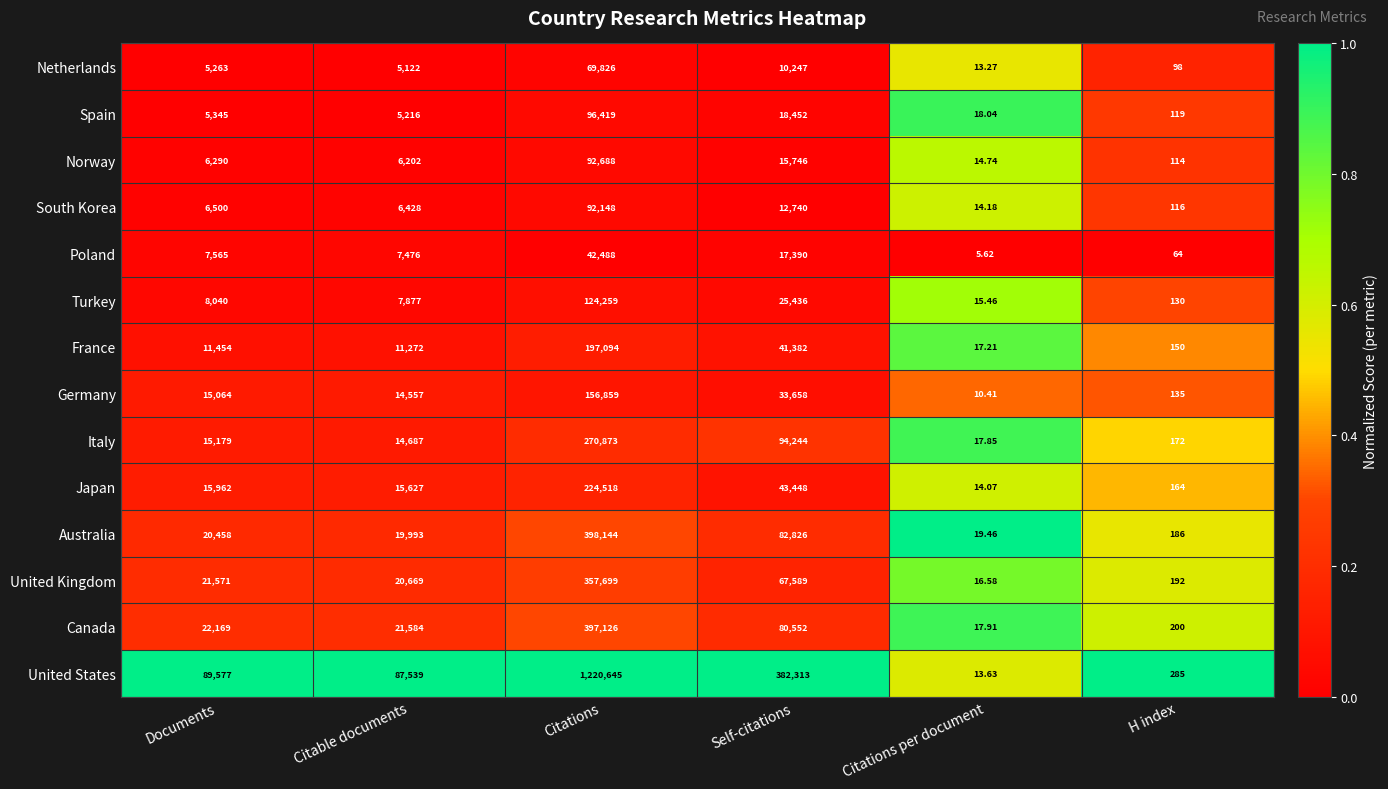

Which series has the widest spread of values?

United States